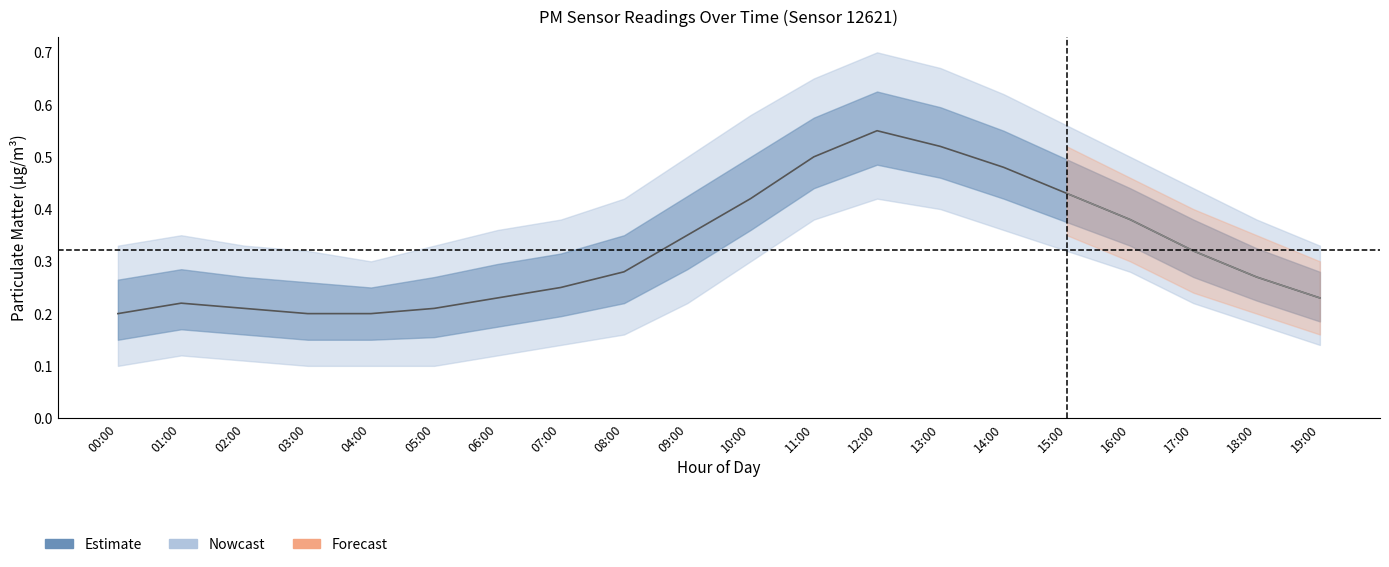

Does the chart have visible grid lines?

No